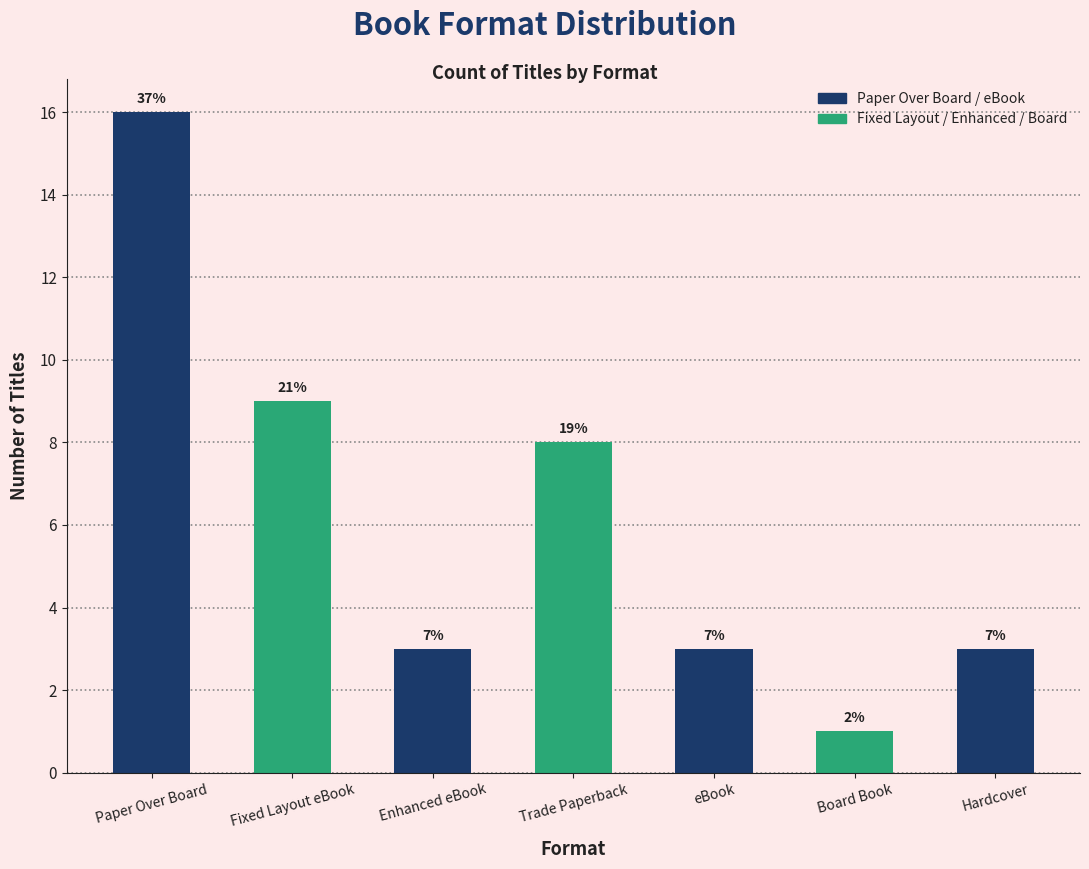

Rank the categories by value from highest to lowest.

Paper Over Board, Fixed Layout eBook, Trade Paperback, Enhanced eBook, eBook, Hardcover, Board Book